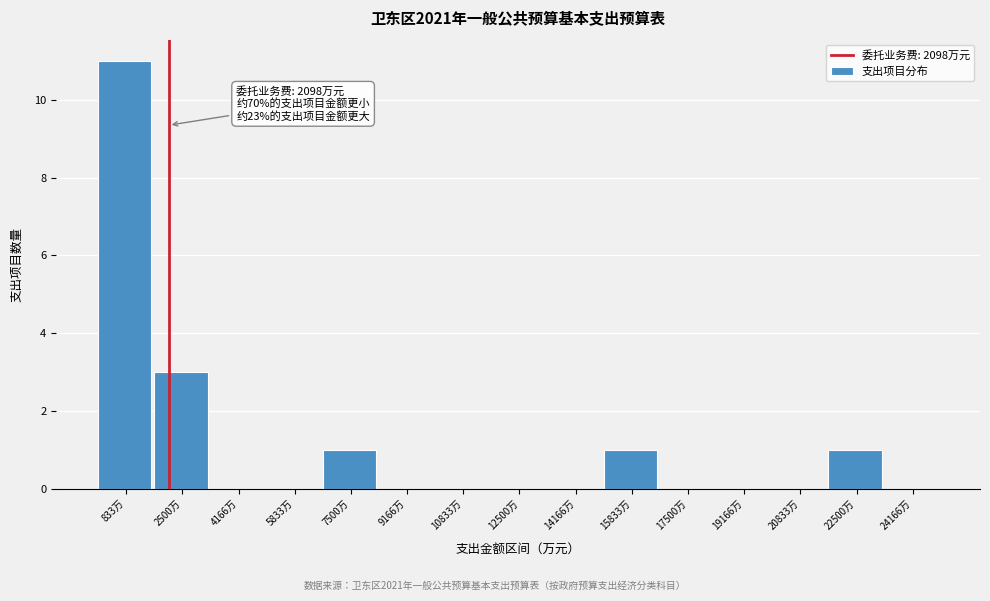

Over which range of the x-axis is the bar tallest?

0 to 1600